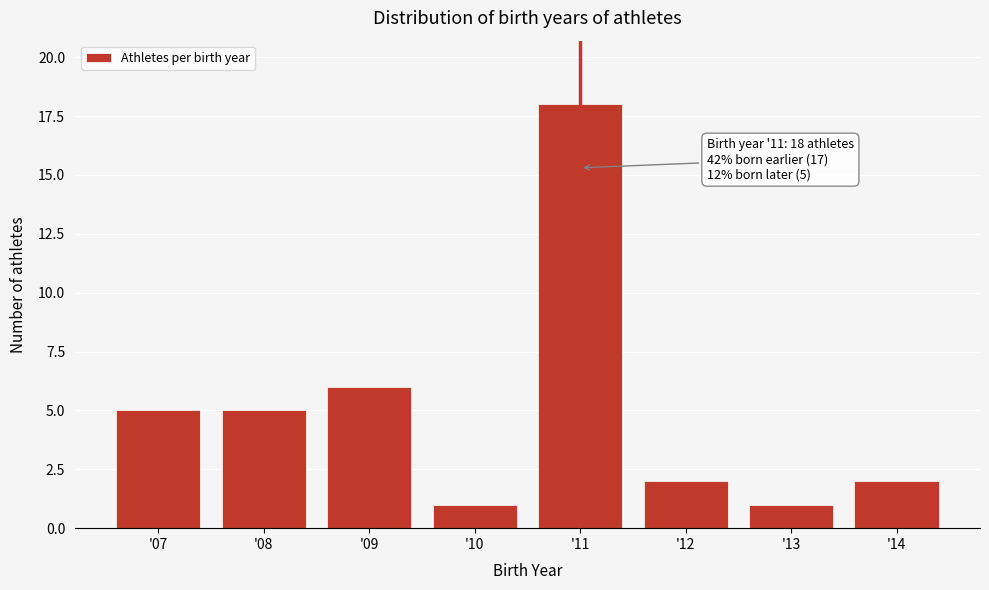

Reading right to left, list all the values displayed in this chart.

'14=2	'13=1	'12=2	'11=18	'10=1	'09=6	'08=5	'07=5